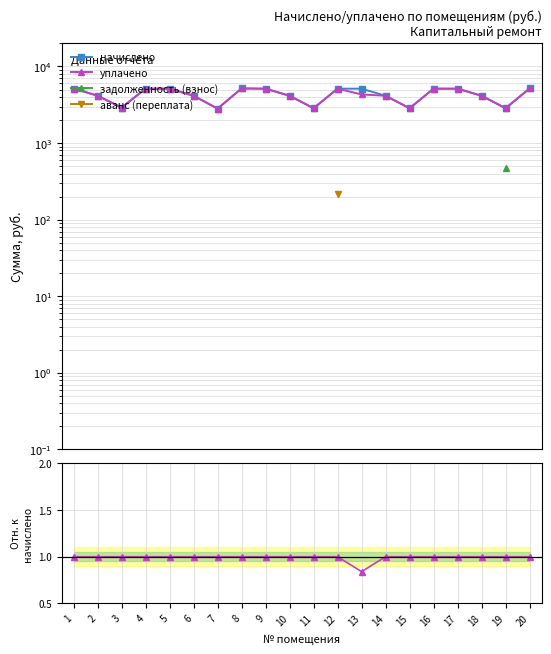

Which series has the largest total across all categories?

начислено